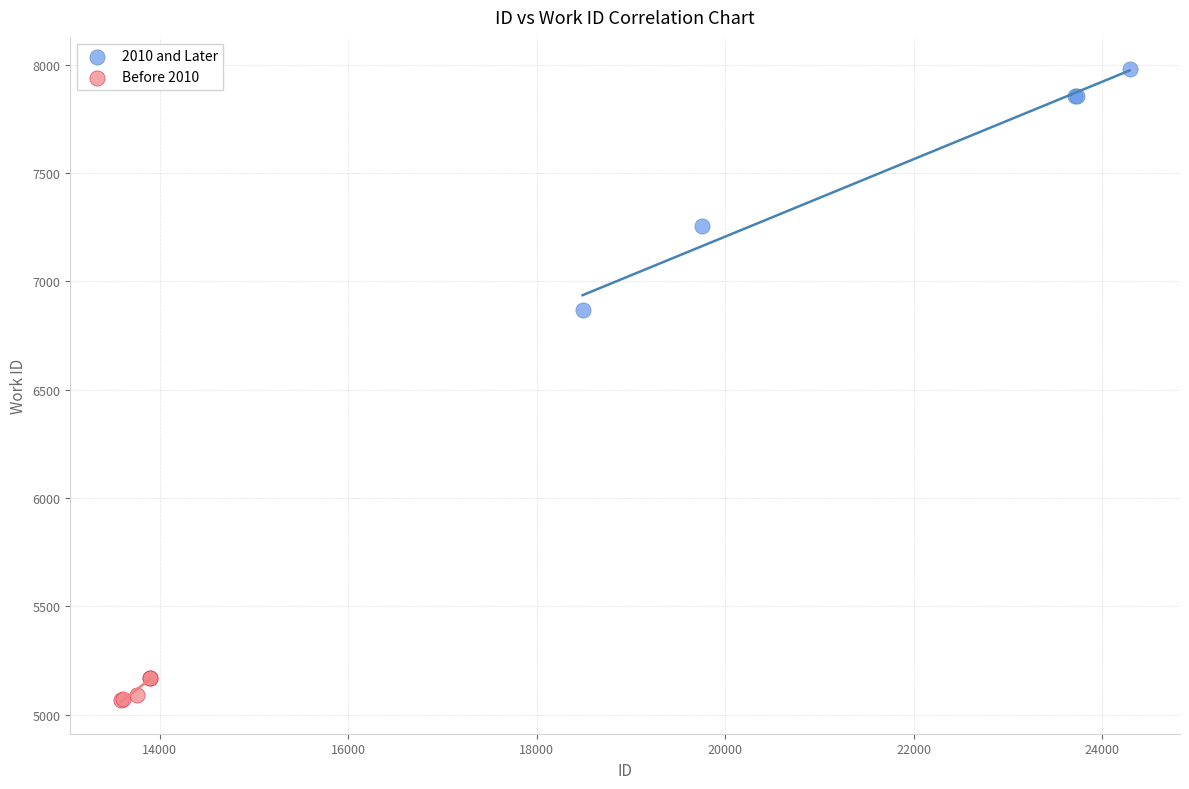

Which series has the largest Y range (max minus min)?

2010 and Later